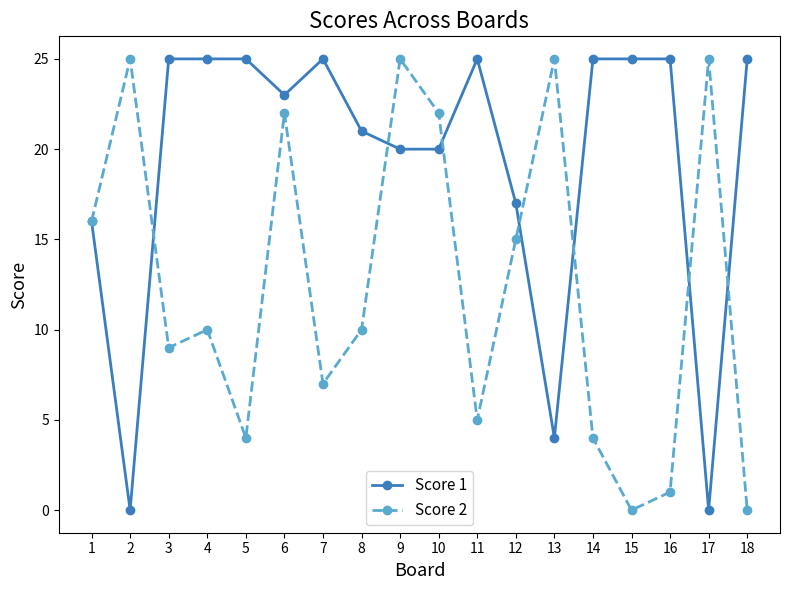

True or false: Score 1 has more than 0 interior local peaks.

True